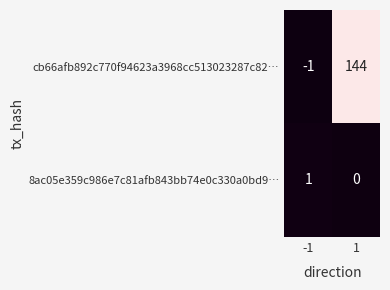

Which category has the lowest value across all series?

-1